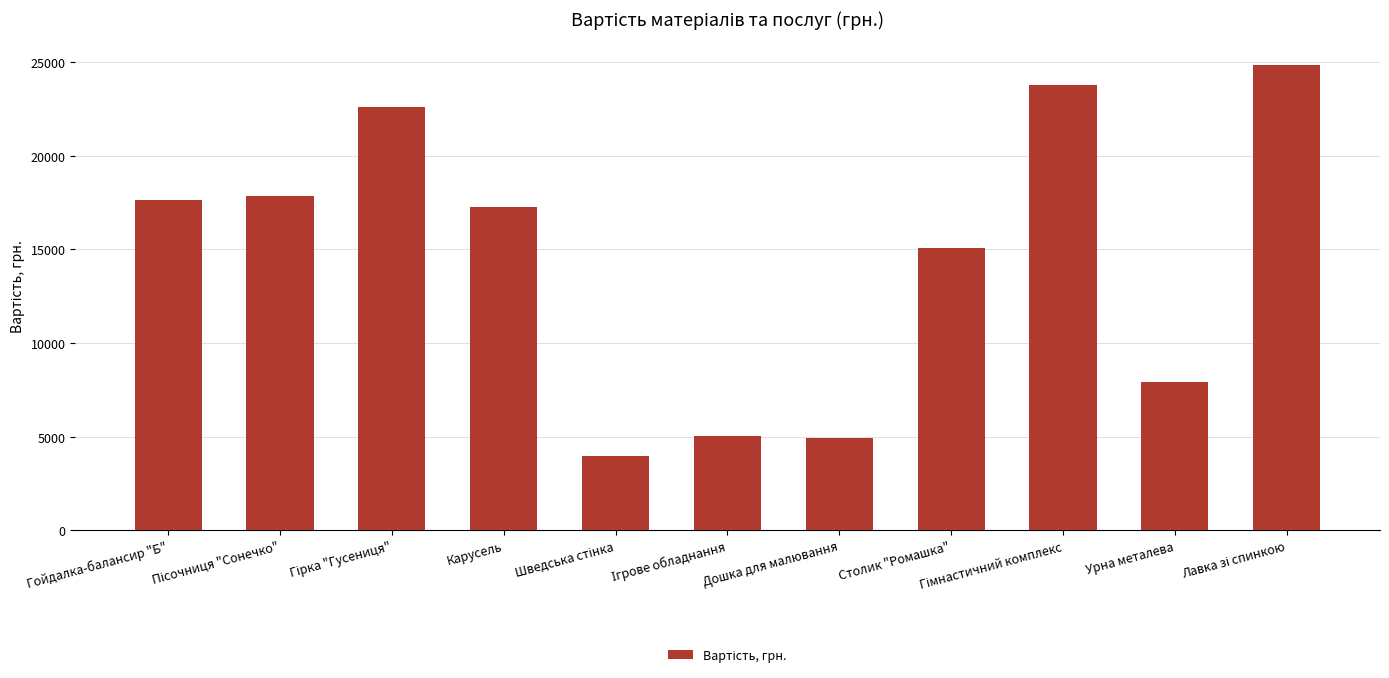

What is the difference between the second highest and minimum values?

19800.0